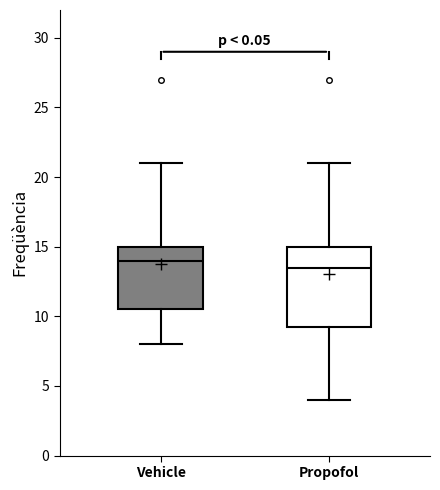

Reading left to right, read every box against the y-axis: the position of its median line, the range the box covers, and the ends of its whiskers. The values are not printed on the chart, so give them approximately, as read against the axis.

Vehicle: median 14.0, box 10.5 to 15.0, whiskers 8.0 to 21.0
Propofol: median 13.5, box 9.5 to 15.0, whiskers 4.0 to 21.0